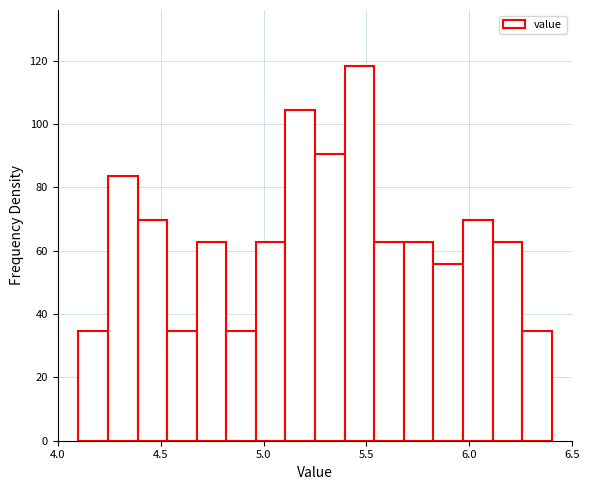

Read against the x-axis, roughly where is the centre of the tallest bar?

5.45